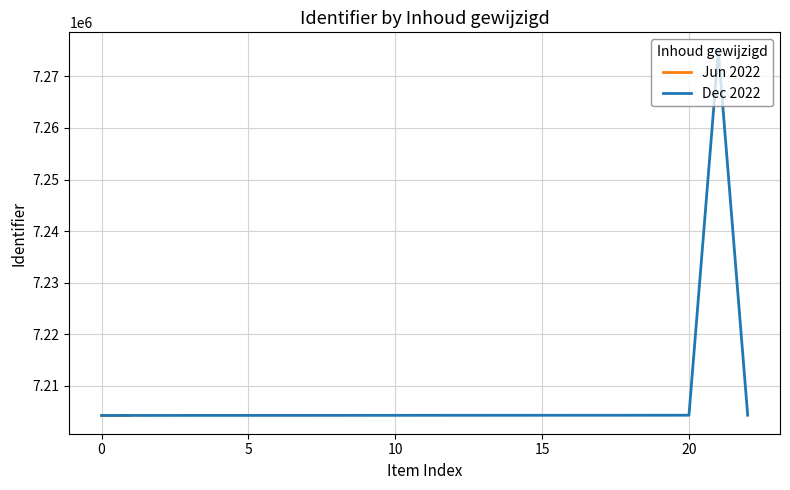

What is the minimum value for Dec 2022?

7204268